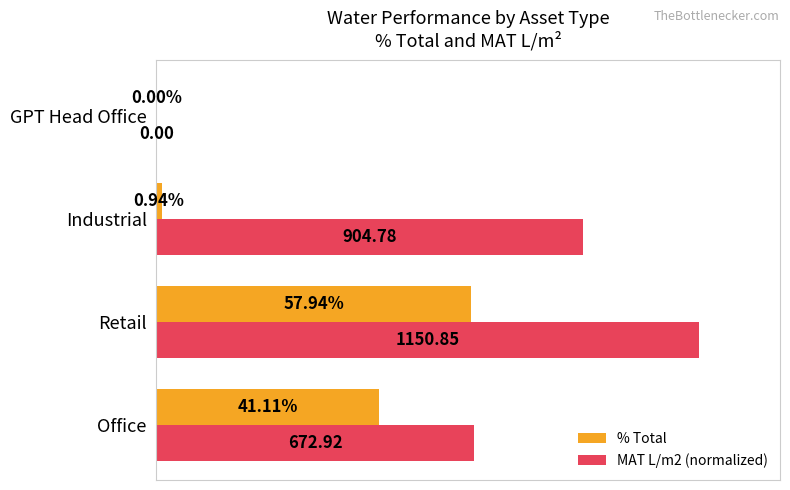

What are all the series names shown in the legend?

% Total, MAT L/m2 (normalized)